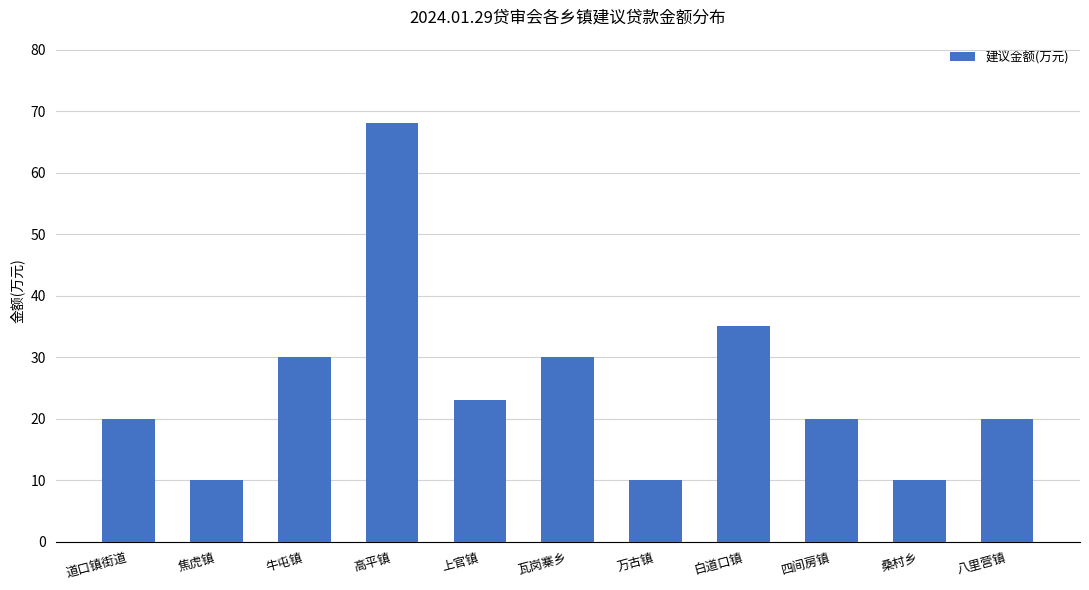

True or false: the data shows 120 at 高平镇.

False